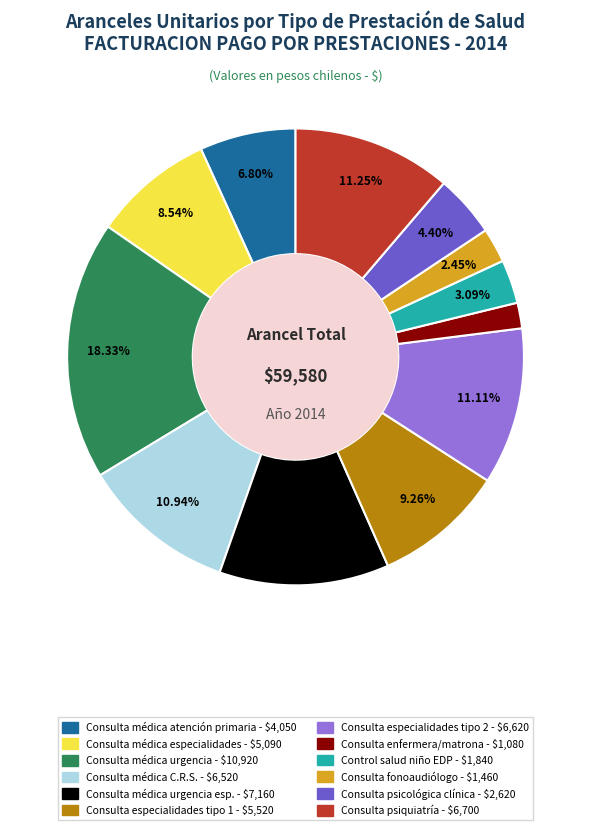

How many slices are in this pie chart?

12